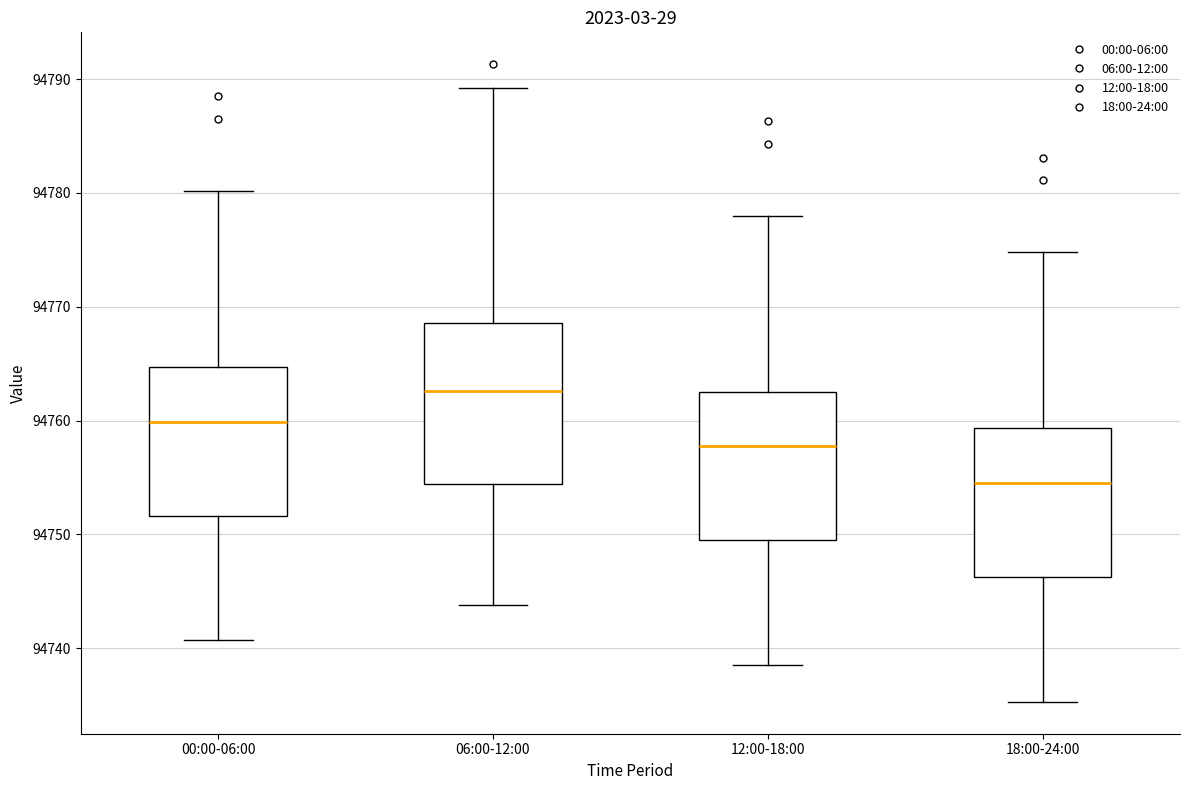

Which box's median line is the highest?

06:00-12:00